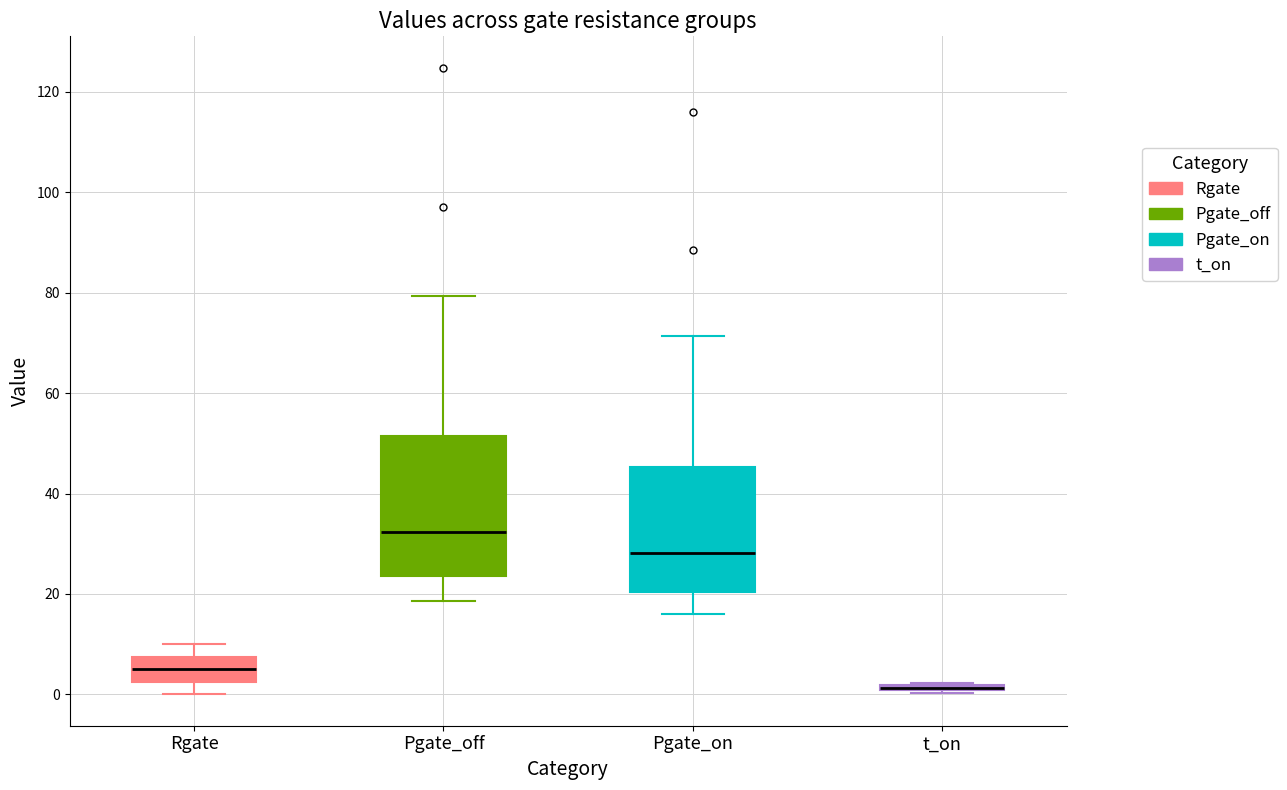

Where does the median line of the box for Pgate_off sit on the y-axis? The values are not printed on the chart, so give them approximately, as read against the axis.

32